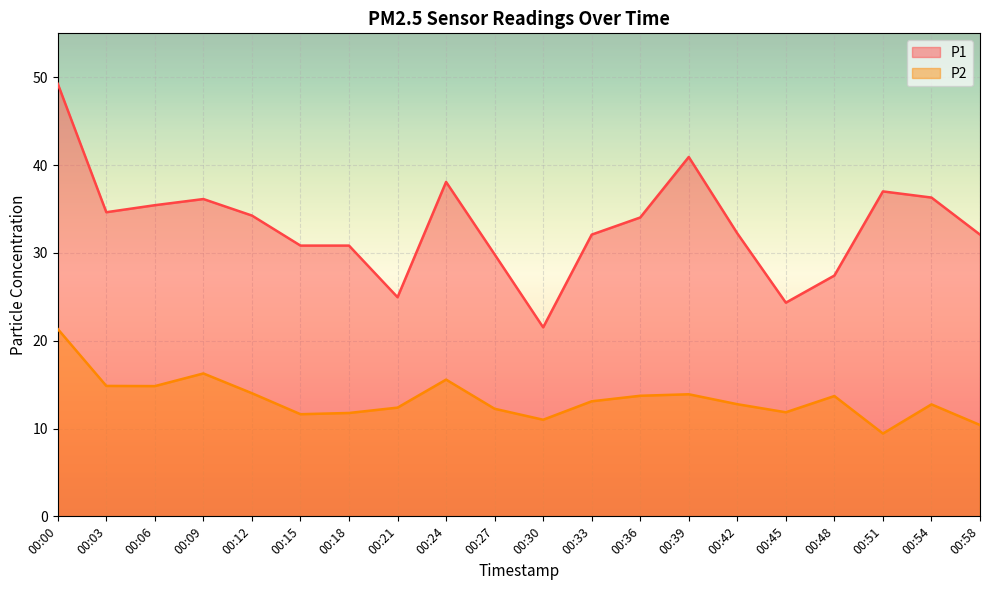

Between 00:39 and 00:42, which series saw the biggest shift?

P1